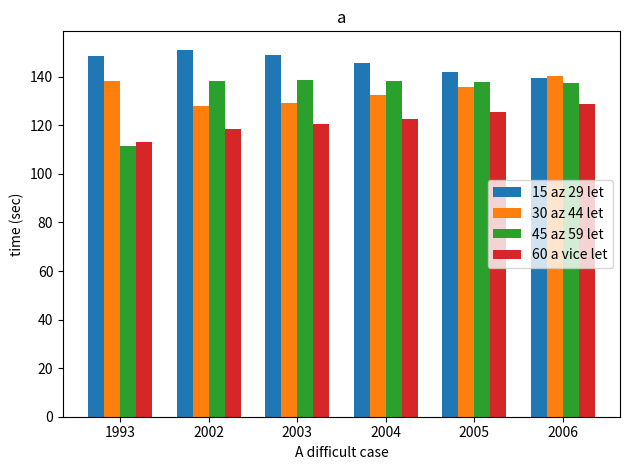

What is the difference between the 15 az 29 let values at 2006 and 2004?

6.2